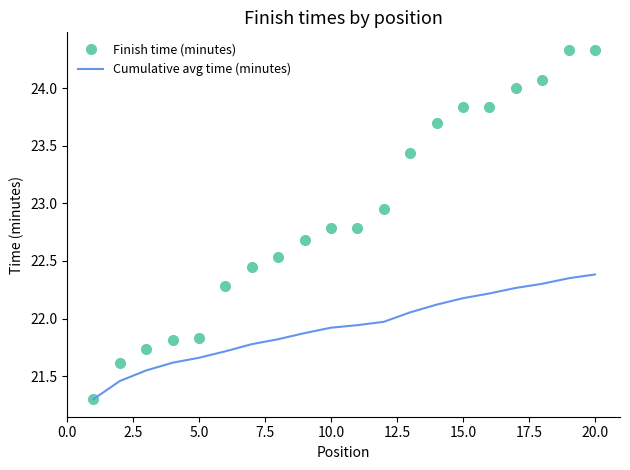

List the series in order of their overall mean, highest first.

Finish time (minutes), Cumulative avg time (minutes)